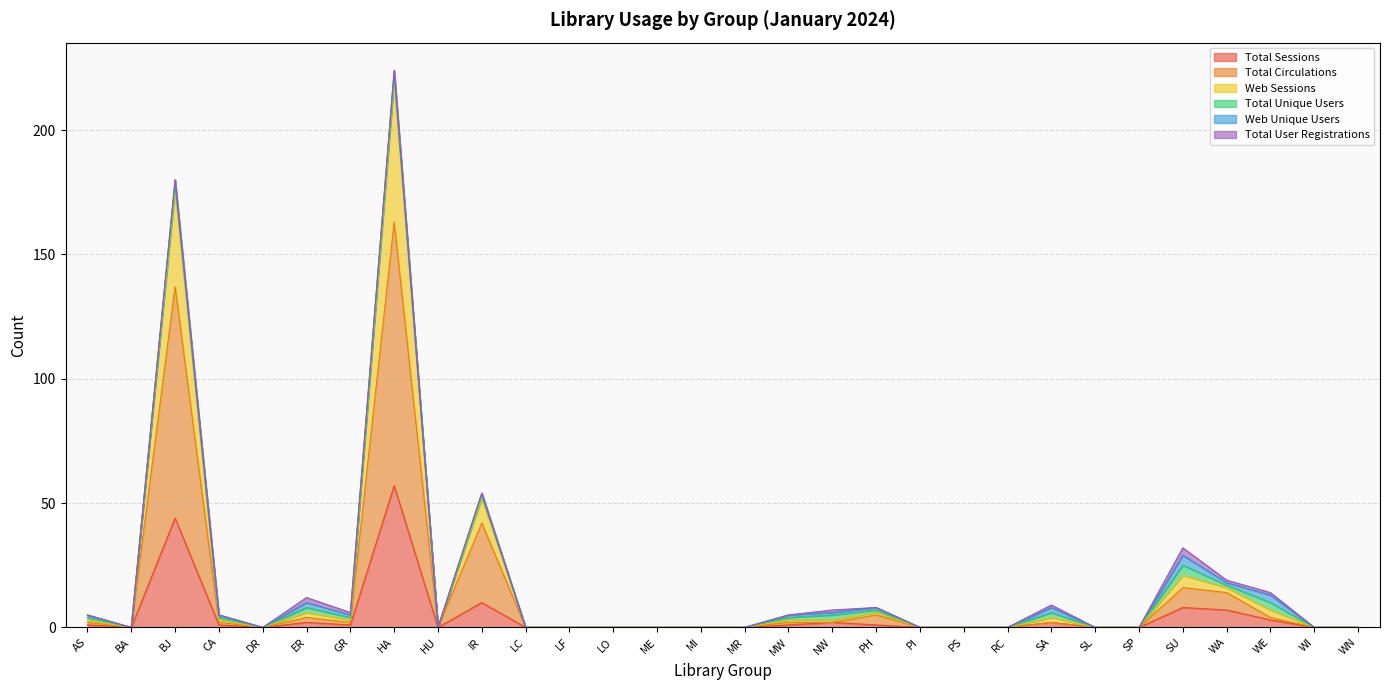

At which category is the sum across all series the highest?

HA